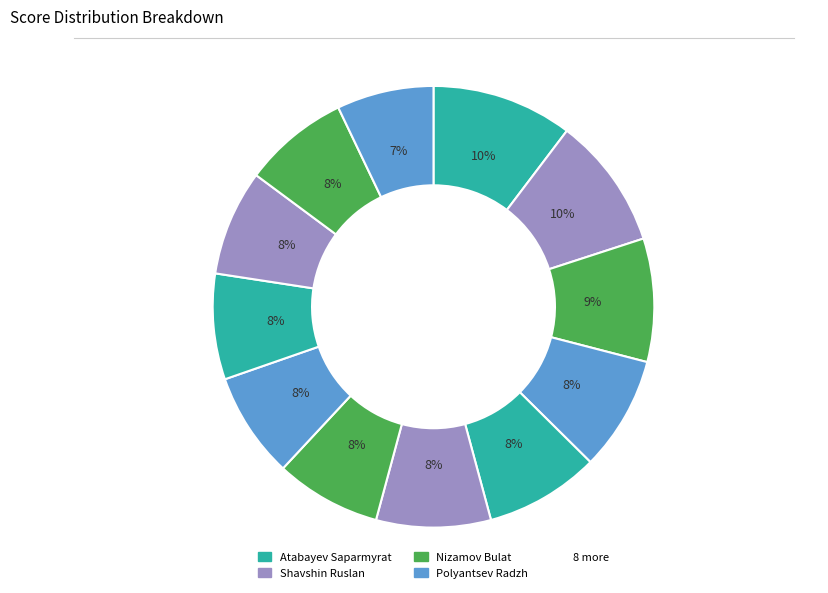

How many segments does this pie chart have?

12